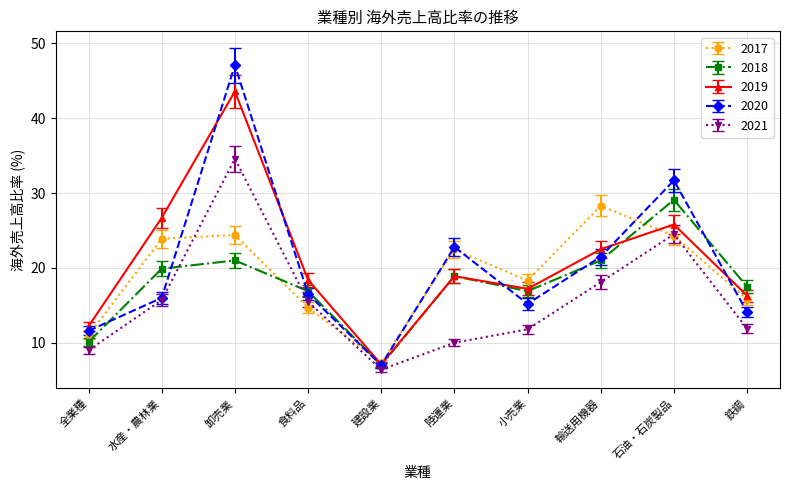

At which category does the chart reach its peak across all series?

卸売業